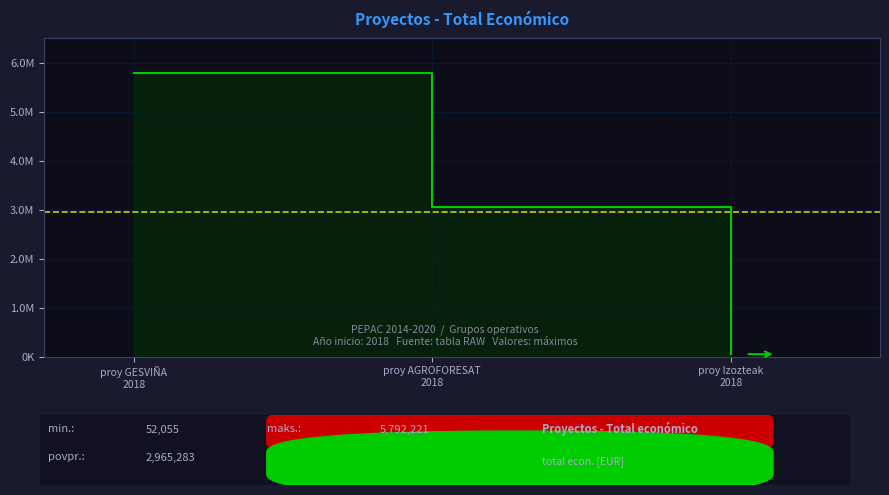

What value does the data have at proy AGROFORESAT
2018, to the nearest 10?

3051570